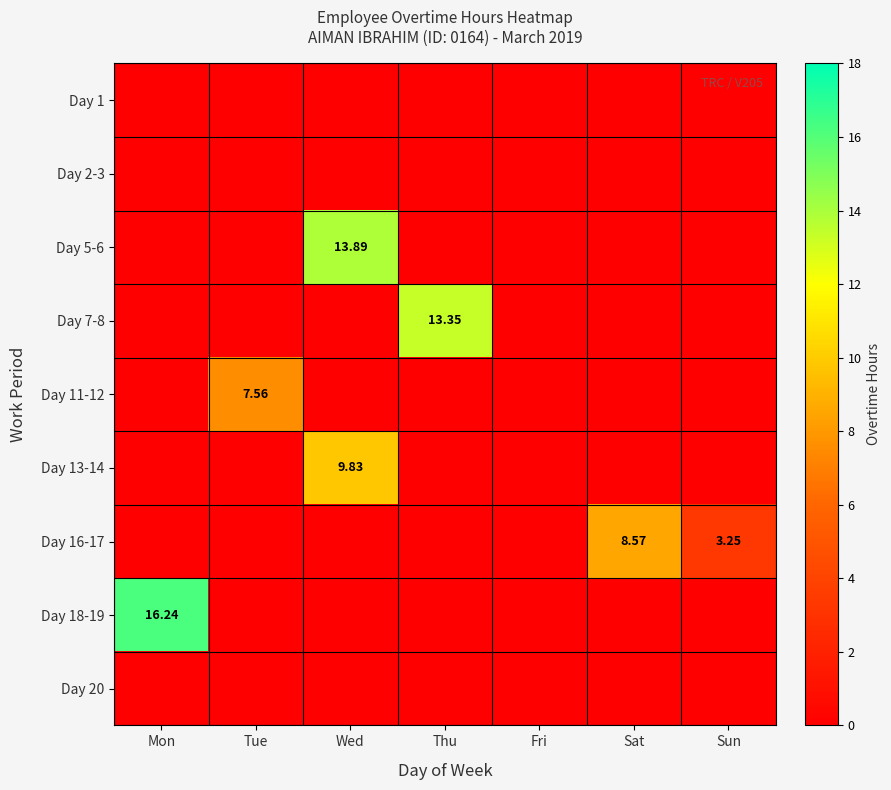

What is the total value across all series at Mon?

16.2